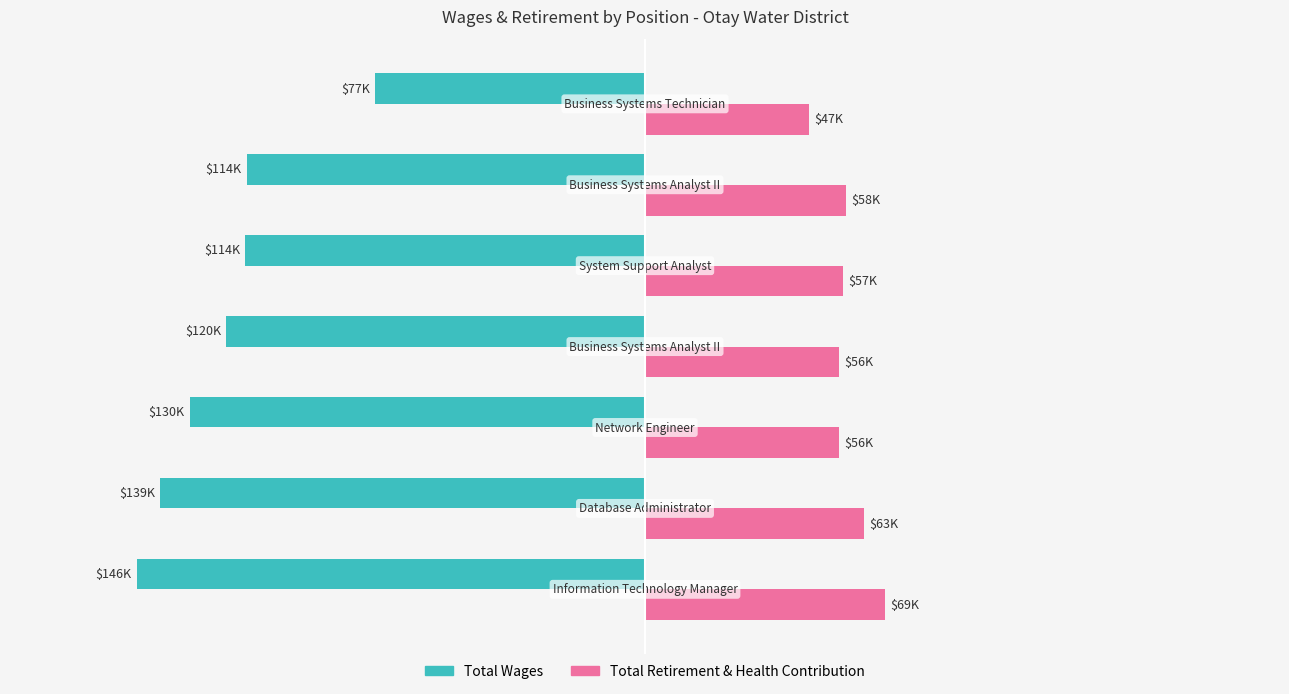

What are all the series names shown in the legend?

Total Wages, Total Retirement & Health Contribution